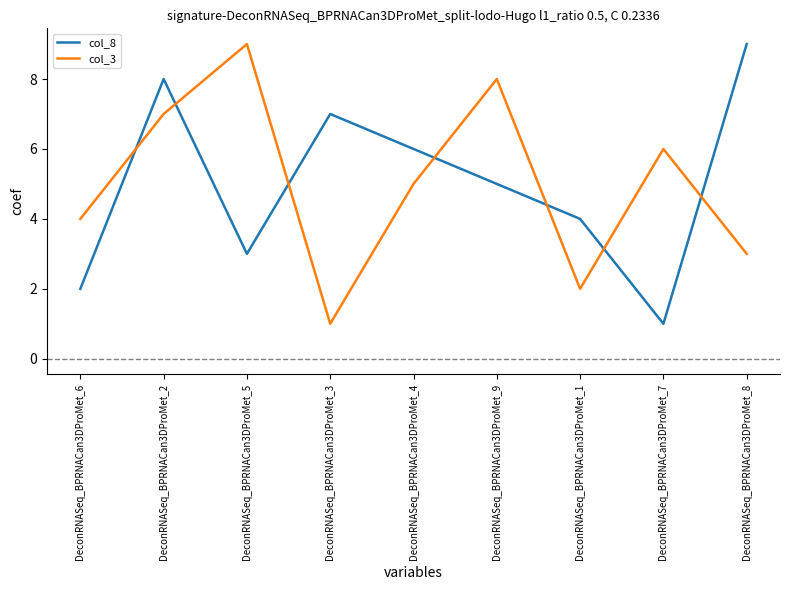

Where do col_8 and col_3 first cross each other?

DeconRNASeq_BPRNACan3DProMet_6 and DeconRNASeq_BPRNACan3DProMet_2